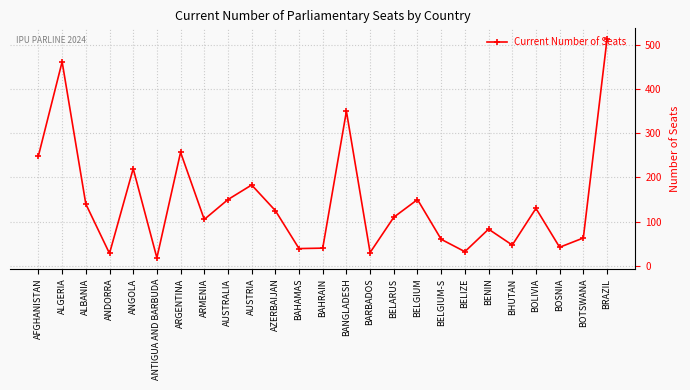

Is it true that the value at ARGENTINA is 257?

True